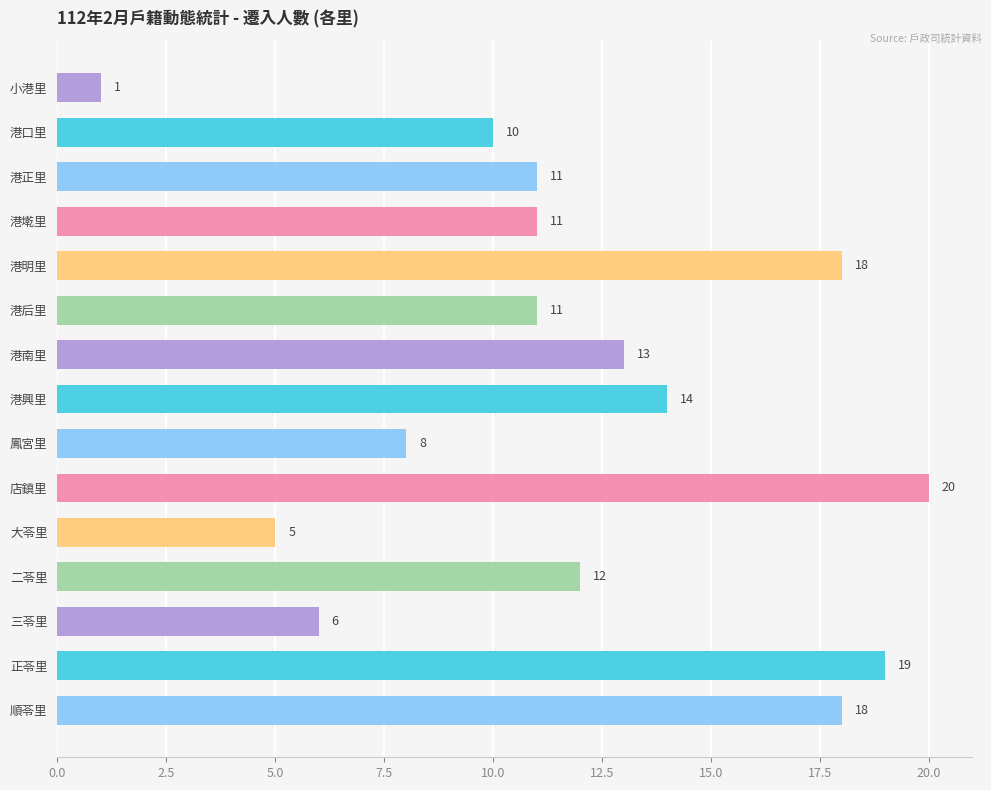

What position from the top is 三苓里?

13